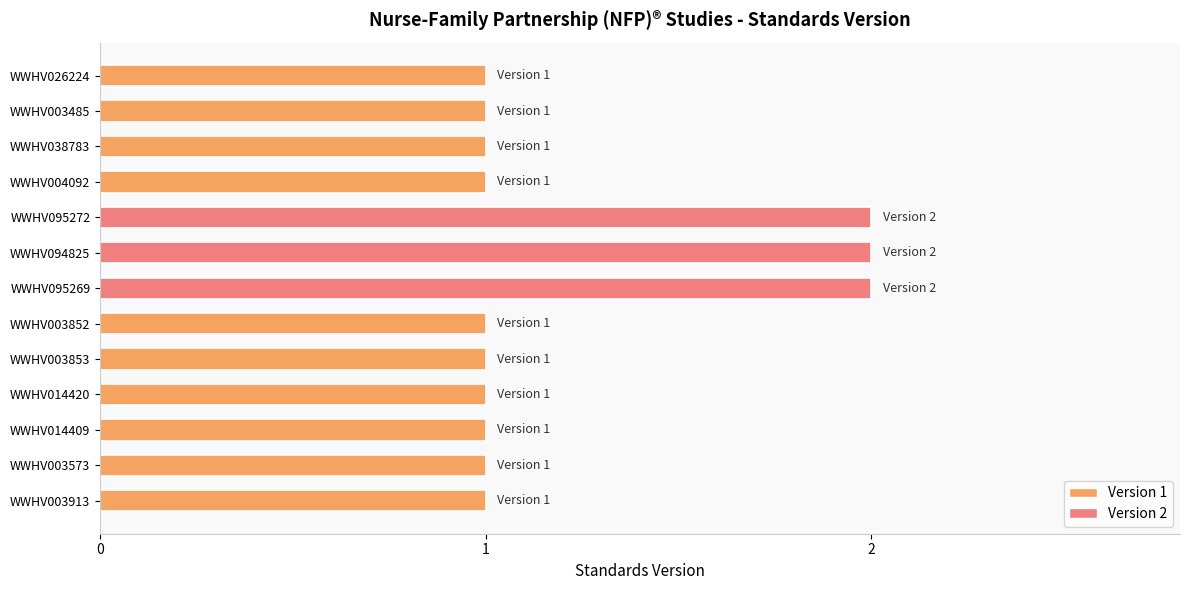

What is the ratio of the value at WWHV003485 to the value at WWHV026224?

1.0